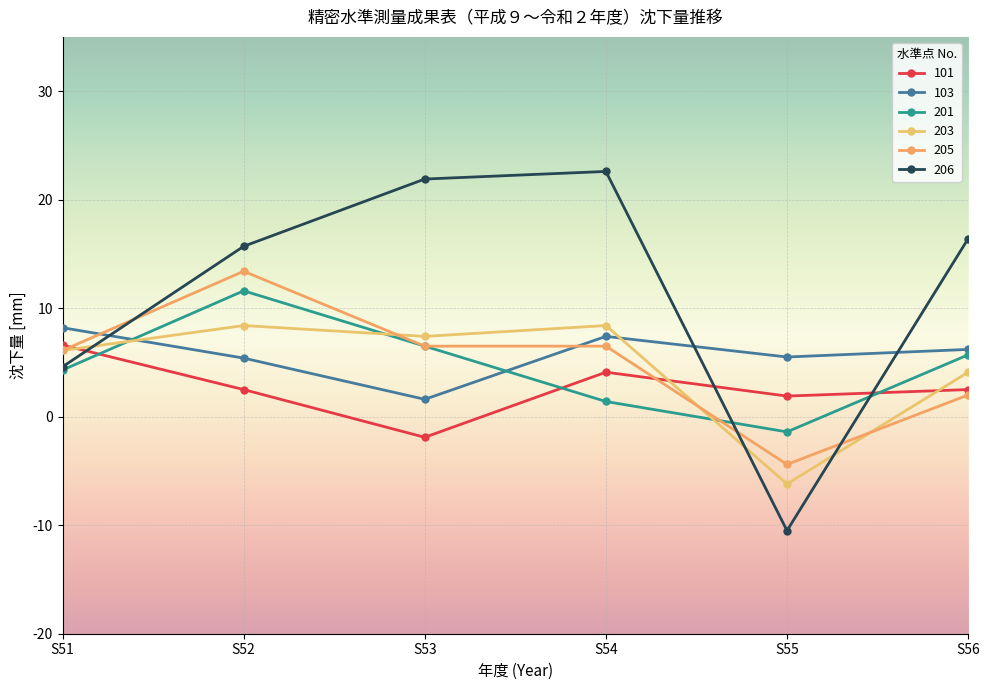

How many series are shown in this chart?

6